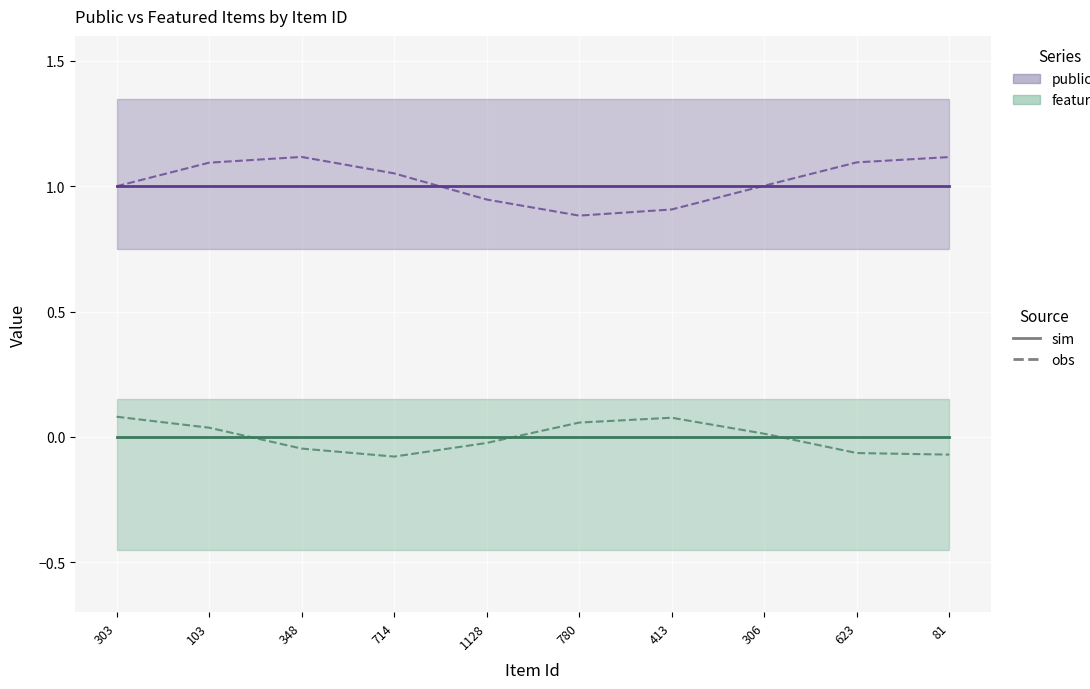

At 81, list the series in order from largest to smallest.

public (obs), public (sim), featured (sim), featured (obs)